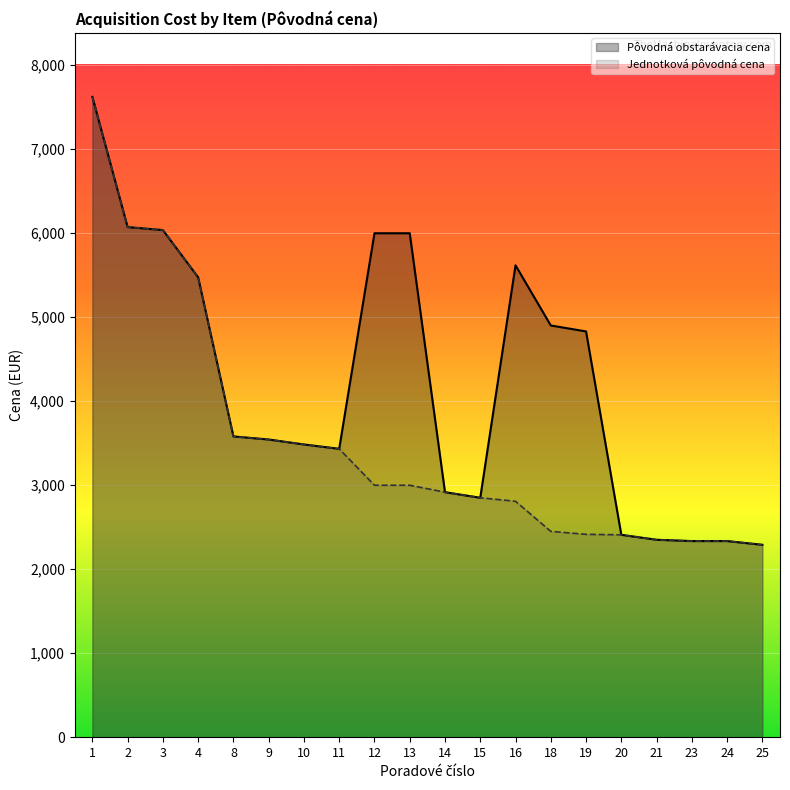

Rank the series by their average value, from lowest to highest.

Jednotková pôvodná cena, Pôvodná obstarávacia cena